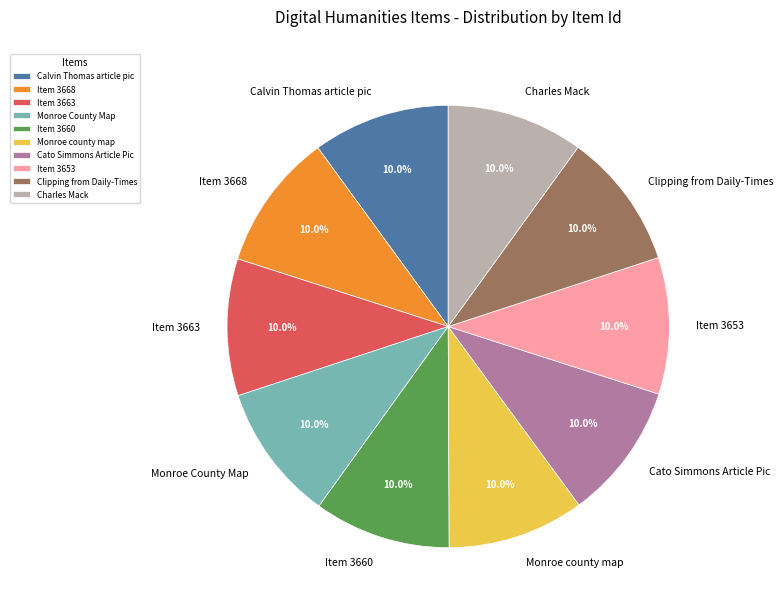

Combined, what portion of the pie is Monroe County Map and Monroe county map?

20.0%